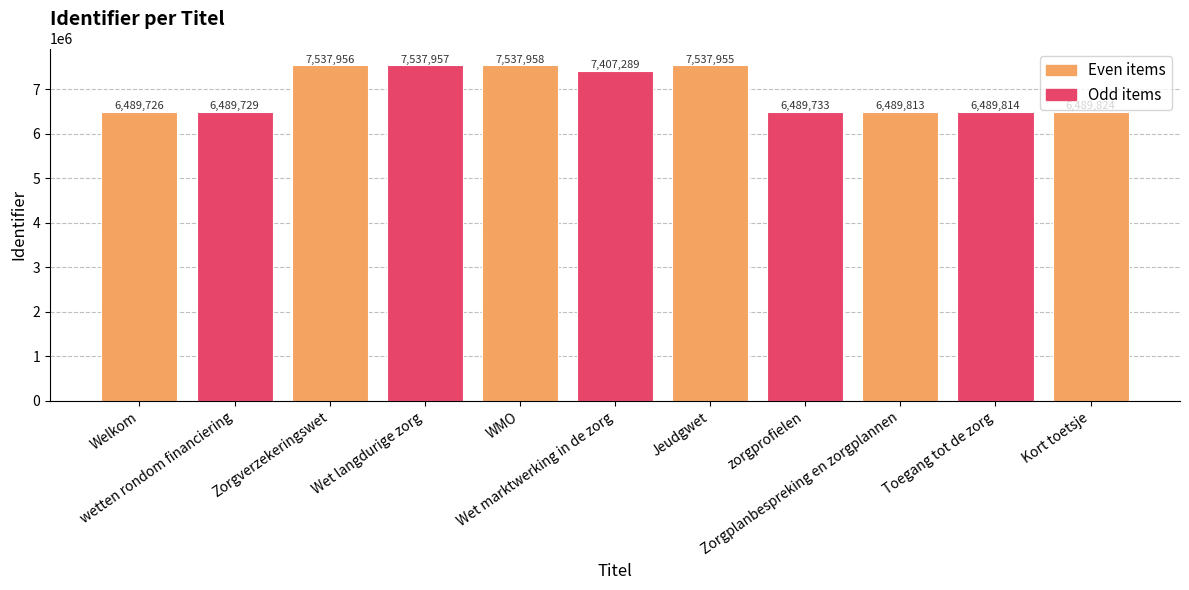

What is the sum of all values?

76497754